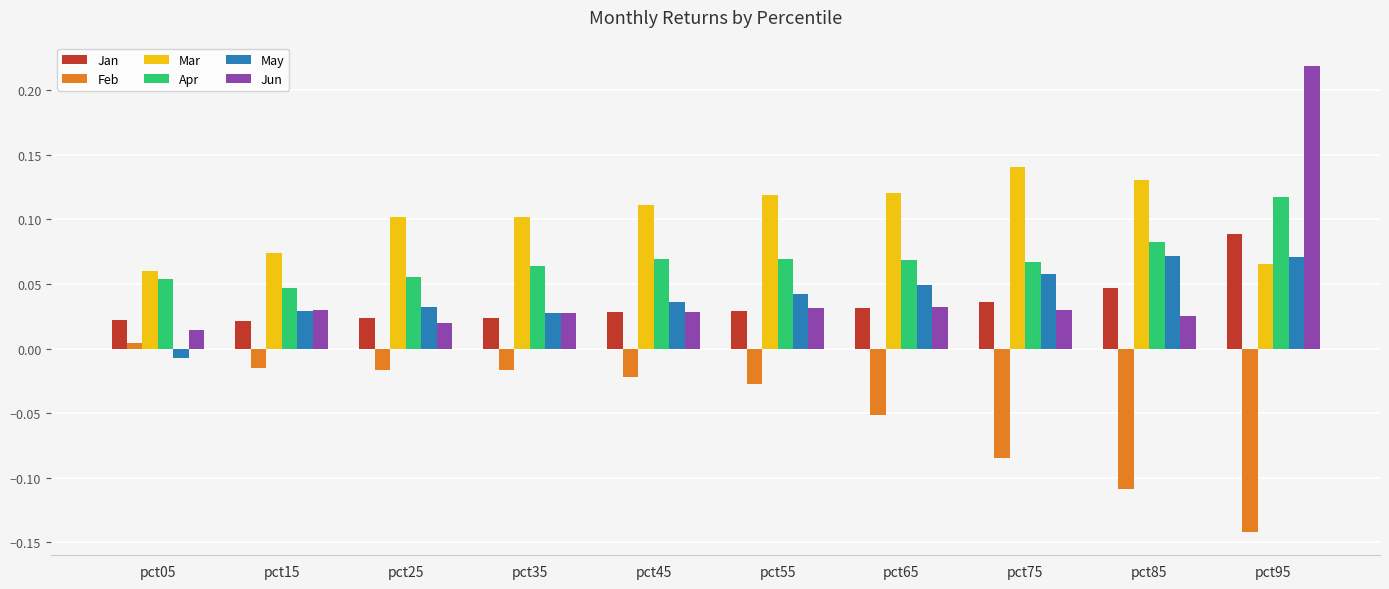

True or false: Jan has a value of 0.1 at pct95.

True